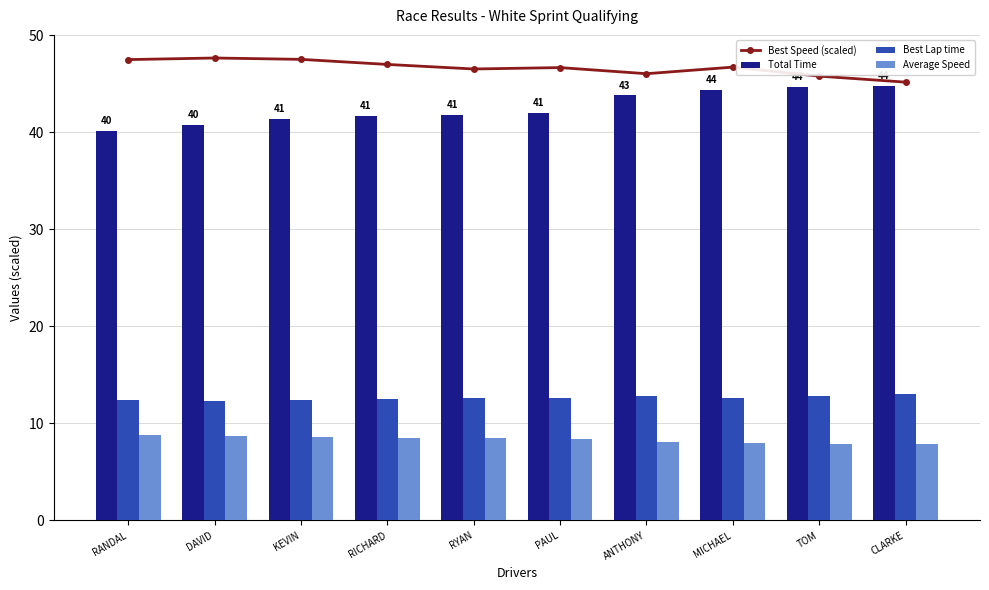

List the labels in order of Best Lap time value, largest first.

CLARKE, TOM, ANTHONY, RYAN, PAUL, MICHAEL, RICHARD, RANDAL, KEVIN, DAVID